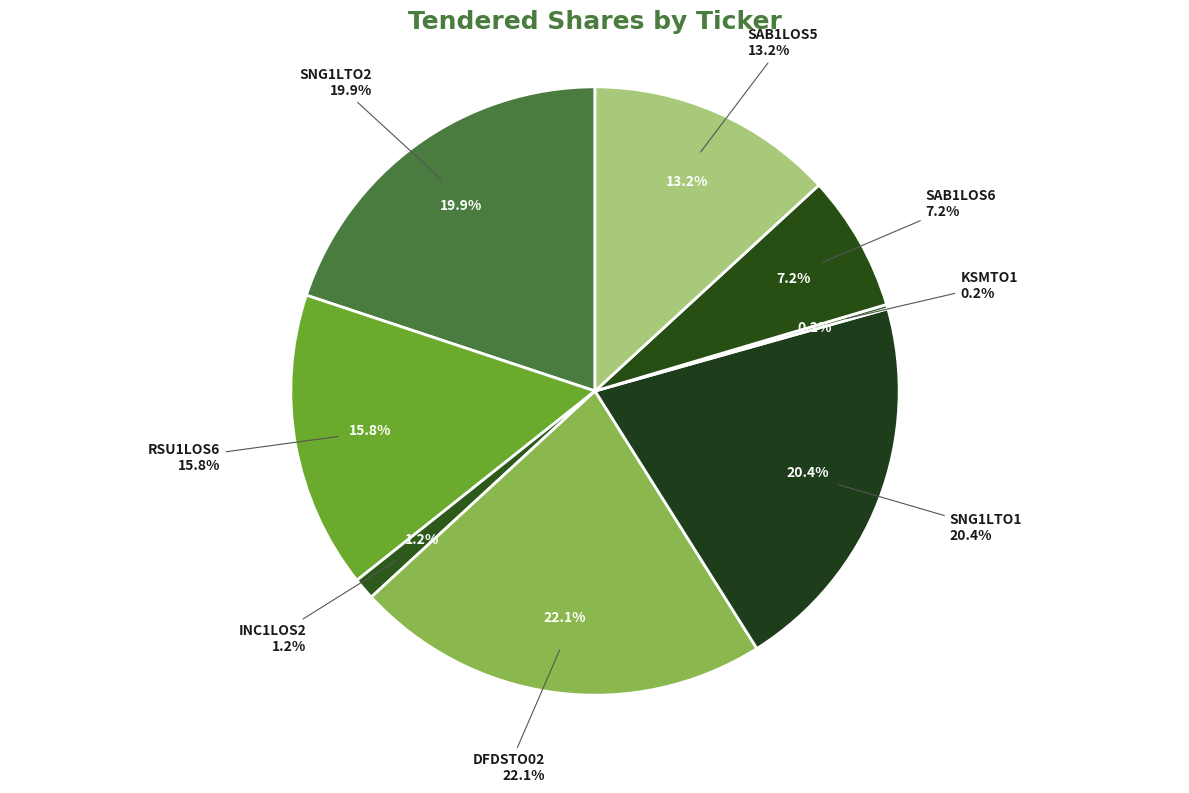

To the nearest percent, what is the average slice percentage?

12%